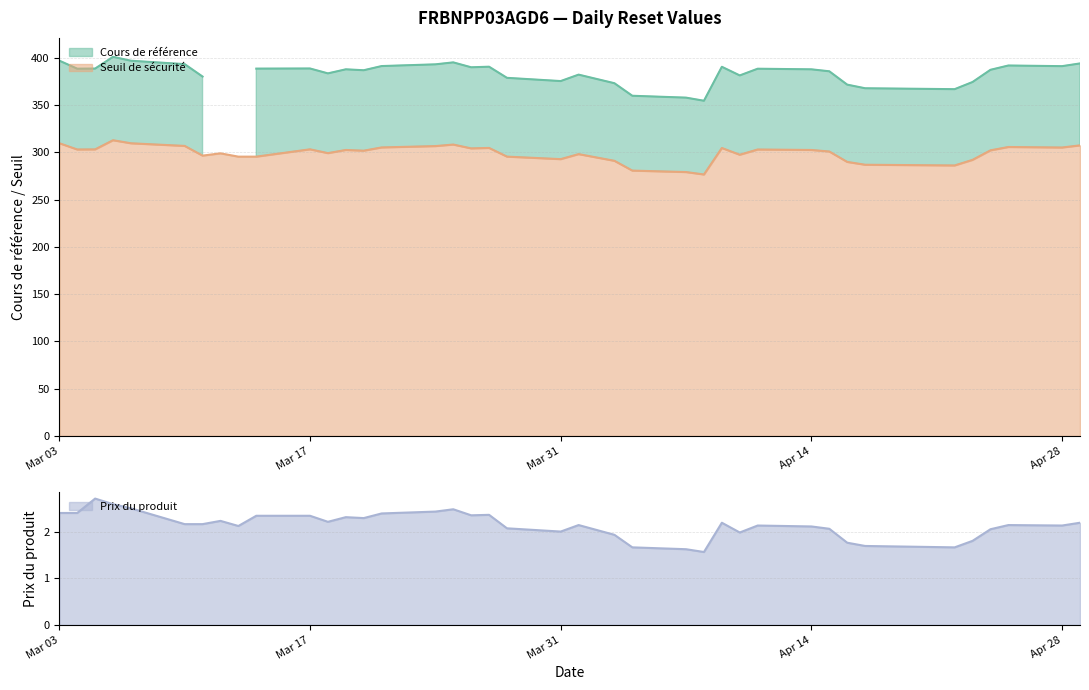

Rank the series by their maximum value, from lowest to highest.

Prix du produit, Seuil de securite, Cours de reference